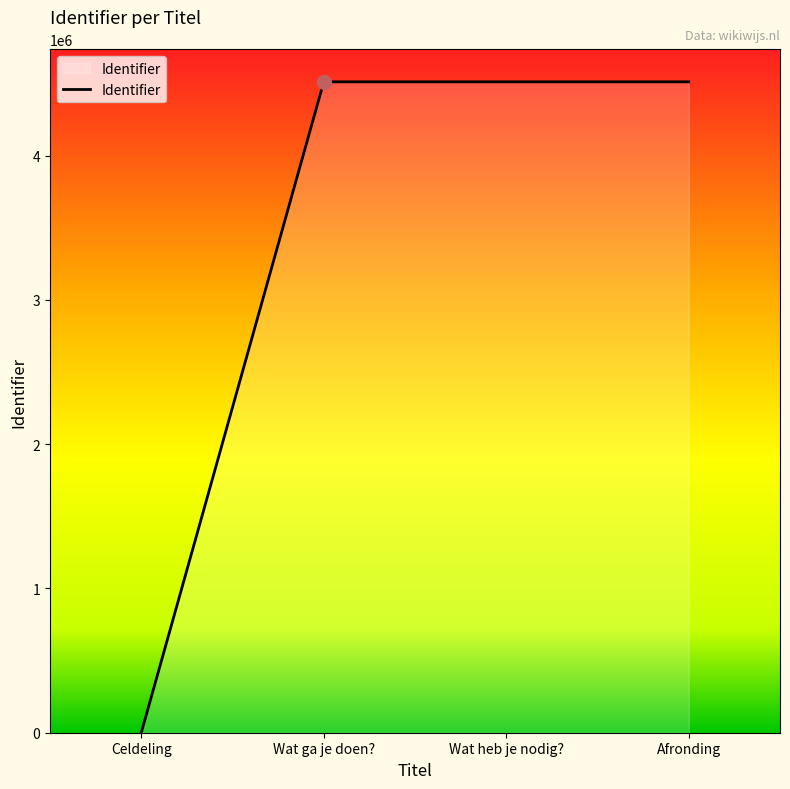

What is the difference between the second highest and minimum values?

4510965